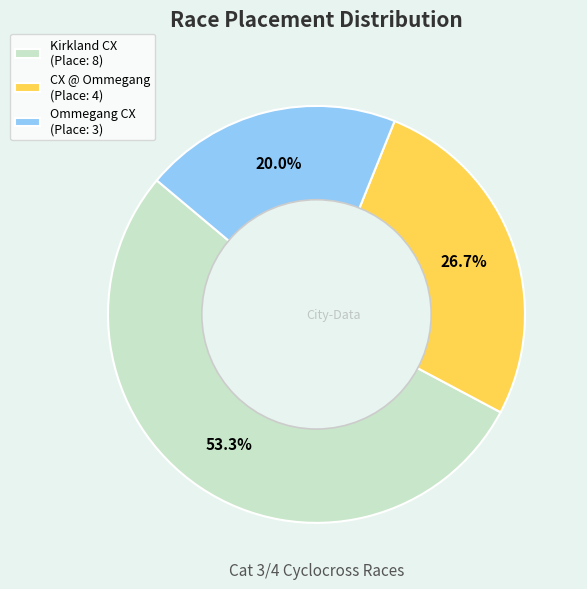

Which has a higher value, Ommegang CX (Place: 3) or CX @ Ommegang (Place: 4)?

CX @ Ommegang (Place: 4)